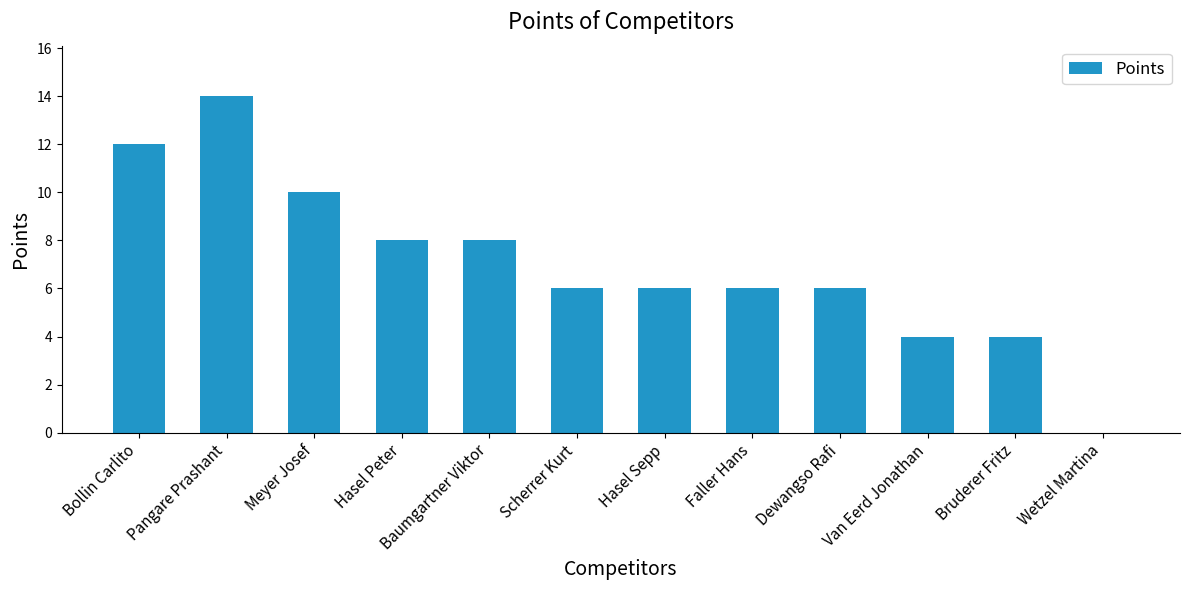

True or false: the data shows 6 at Dewangso Rafi.

True